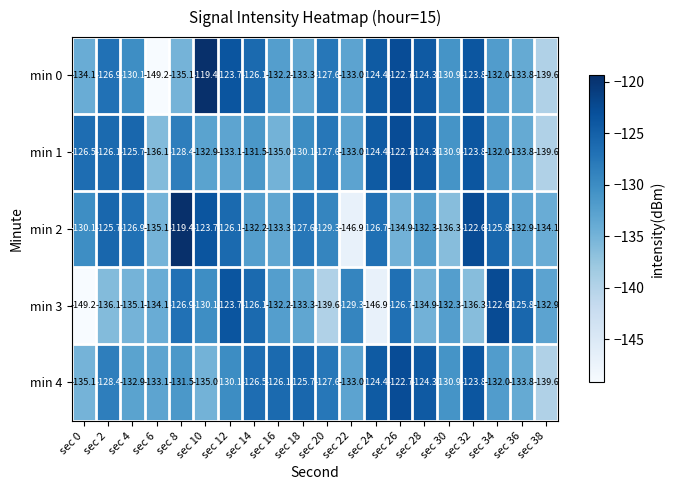

What is the maximum value shown in the chart?

-119.4